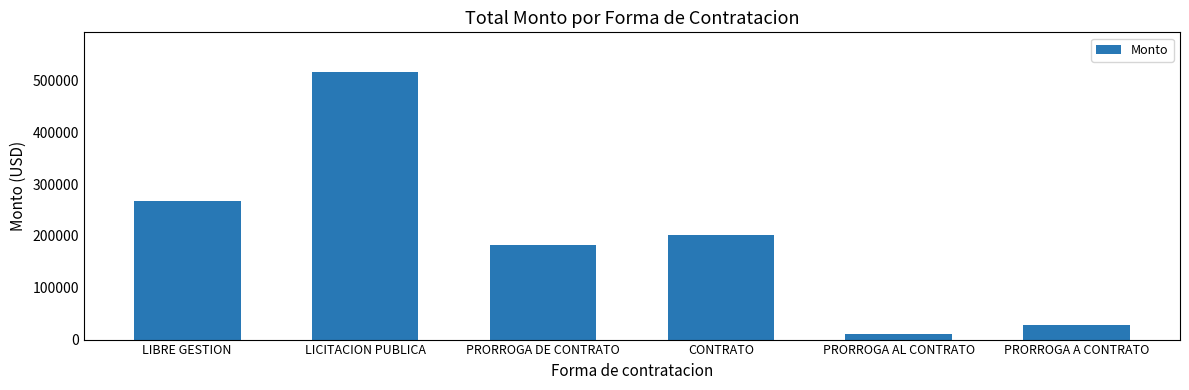

What position from the right is PRORROGA DE CONTRATO?

4